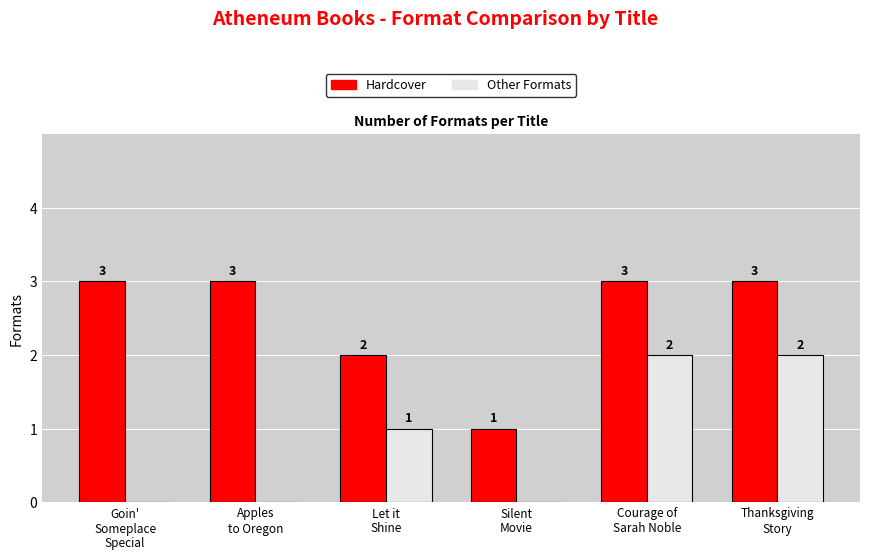

Reading left to right, what are all the values shown in this chart?

Hardcover: Goin'
Someplace
Special=3	Apples
to Oregon=3	Let it
Shine=2	Silent
Movie=1	Courage of
Sarah Noble=3	Thanksgiving
Story=3
Other Formats: Goin'
Someplace
Special=0	Apples
to Oregon=0	Let it
Shine=1	Silent
Movie=0	Courage of
Sarah Noble=2	Thanksgiving
Story=2